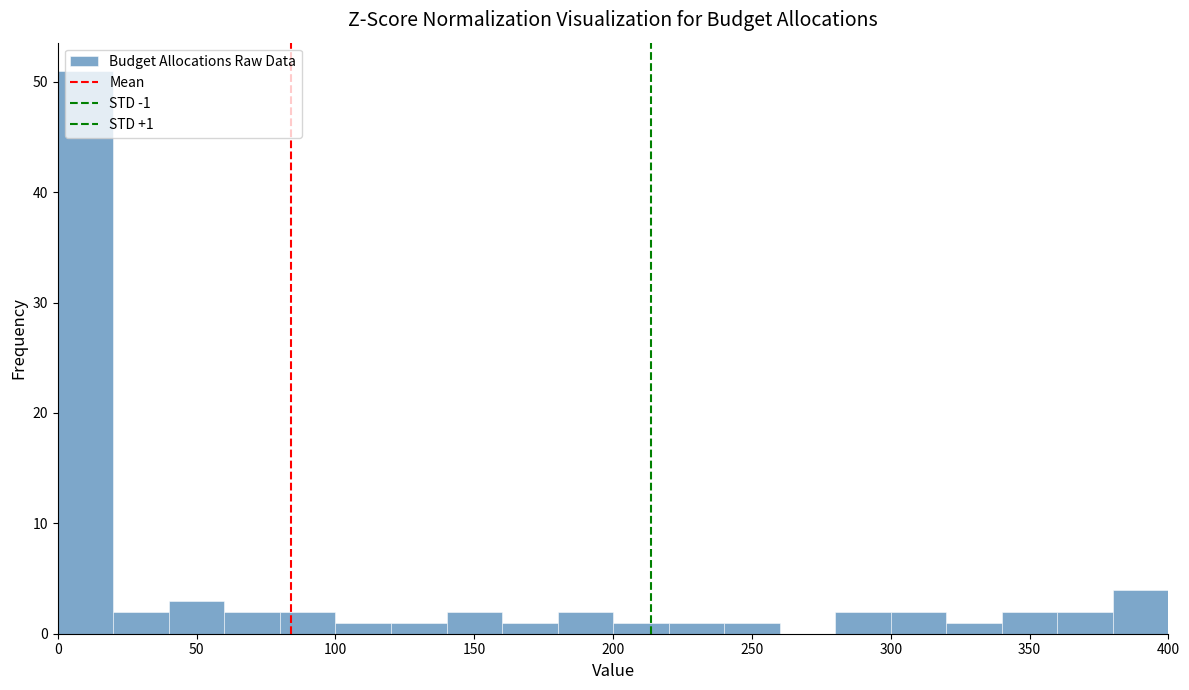

Which range on the x-axis has the tallest bar?

0 to 20